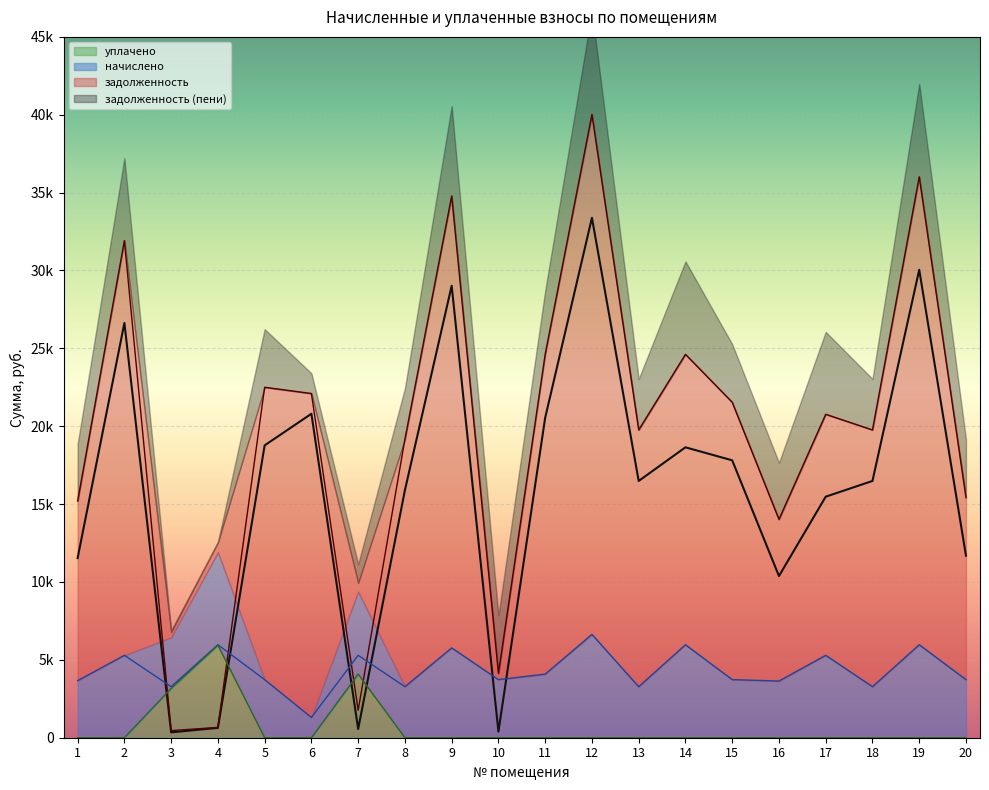

True or false: уплачено has a value of 0.0 at 1.

True